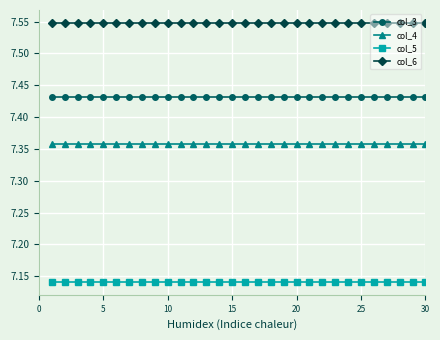

Count the number of data series in this chart.

4